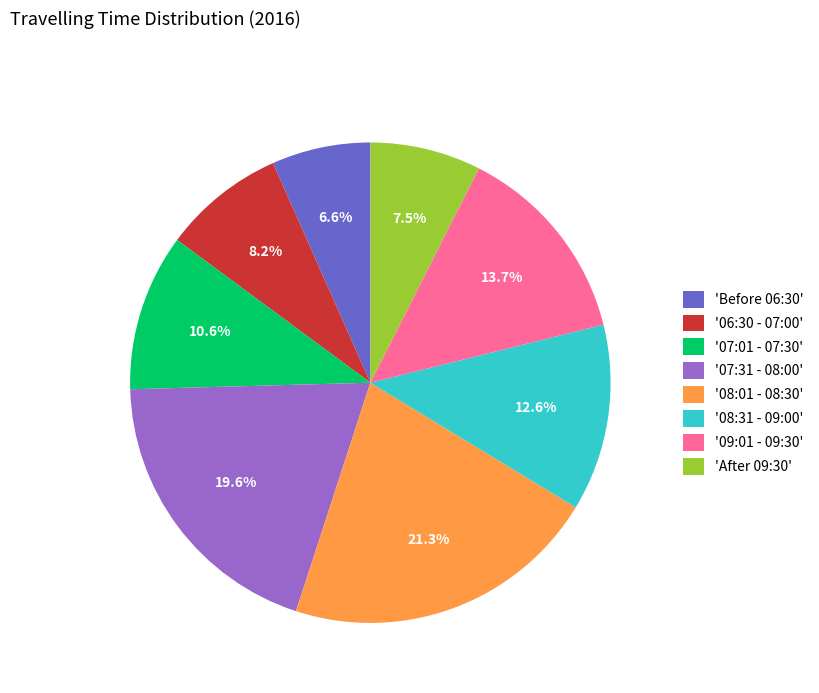

Count the number of slices in the pie.

8